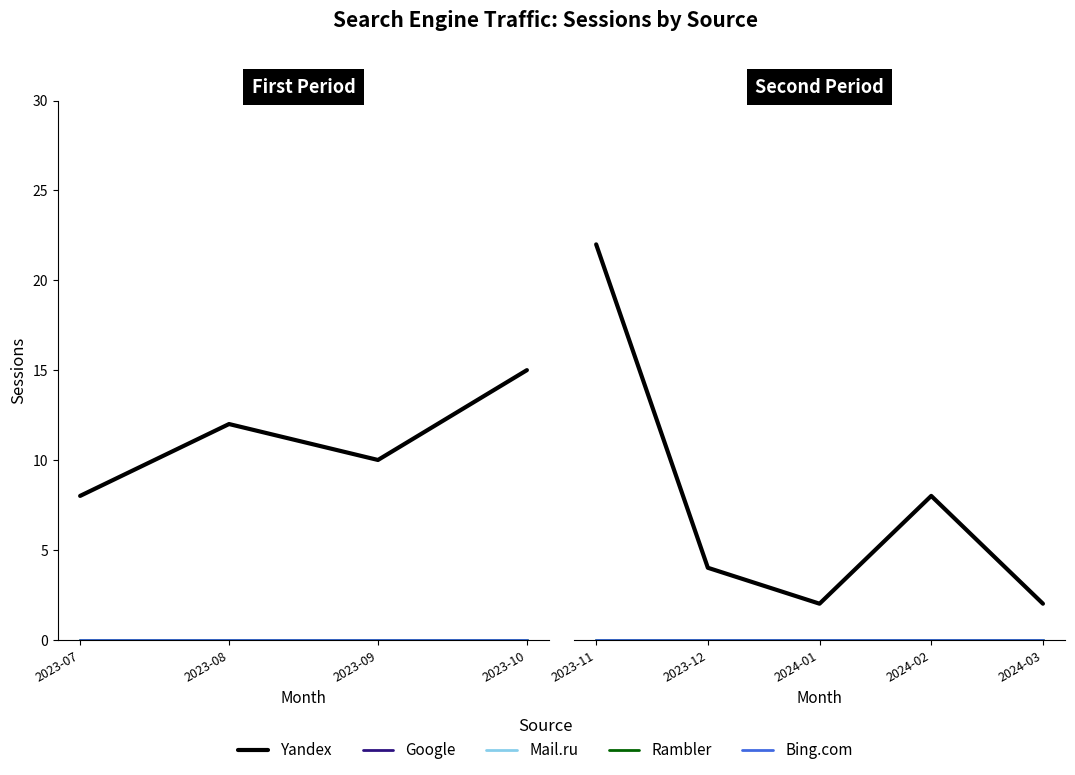

At which category does Yandex reach its first local valley?

2024-01